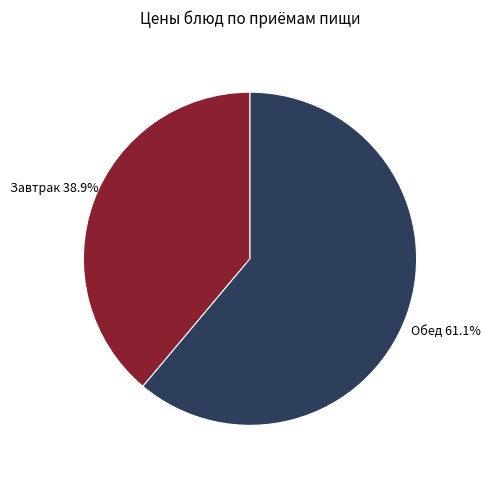

Does any single category account for the majority?

Yes